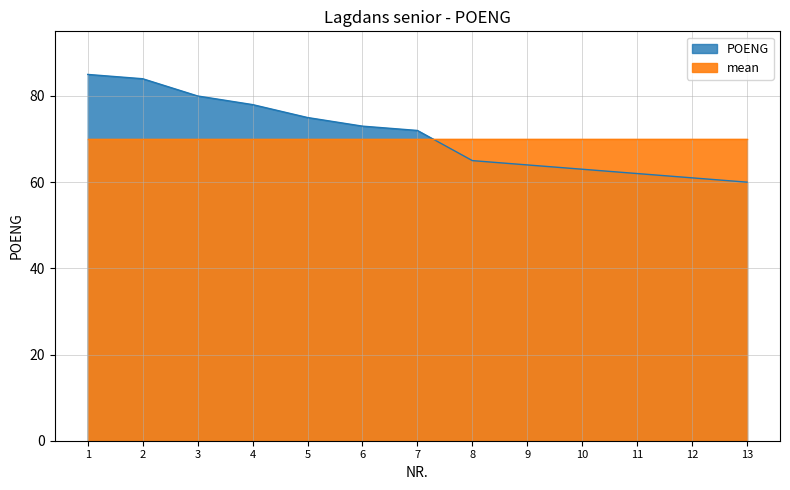

What is the value of the 11th point from the left?

62